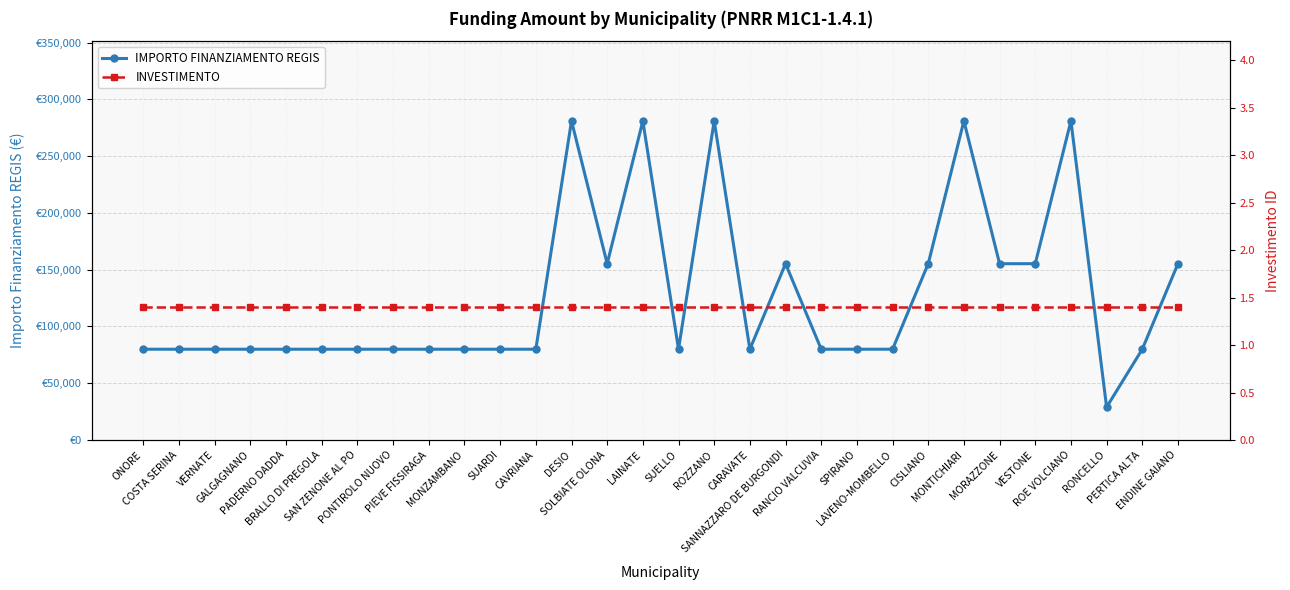

Reading left to right, what are all the values shown in this chart?

IMPORTO FINANZIAMENTO REGIS: ONORE=79922.0	COSTA SERINA=79922.0	VERNATE=79922.0	GALGAGNANO=79922.0	PADERNO DADDA=79922.0	BRALLO DI PREGOLA=79922.0	SAN ZENONE AL PO=79922.0	PONTIROLO NUOVO=79922.0	PIEVE FISSIRAGA=79922.0	MONZAMBANO=79922.0	SUARDI=79922.0	CAVRIANA=79922.0	DESIO=280932.0	SOLBIATE OLONA=155234.0	LAINATE=280932.0	SUELLO=79922.0	ROZZANO=280932.0	CARAVATE=79922.0	SANNAZZARO DE BURGONDI=155234.0	RANCIO VALCUVIA=79922.0	SPIRANO=79922.0	LAVENO-MOMBELLO=79922.0	CISLIANO=155234.0	MONTICHIARI=280932.0	MORAZZONE=155234.0	VESTONE=155234.0	ROE VOLCIANO=280932.0	RONCELLO=28902.0	PERTICA ALTA=79922.0	ENDINE GAIANO=155234.0
INVESTIMENTO: ONORE=1.4	COSTA SERINA=1.4	VERNATE=1.4	GALGAGNANO=1.4	PADERNO DADDA=1.4	BRALLO DI PREGOLA=1.4	SAN ZENONE AL PO=1.4	PONTIROLO NUOVO=1.4	PIEVE FISSIRAGA=1.4	MONZAMBANO=1.4	SUARDI=1.4	CAVRIANA=1.4	DESIO=1.4	SOLBIATE OLONA=1.4	LAINATE=1.4	SUELLO=1.4	ROZZANO=1.4	CARAVATE=1.4	SANNAZZARO DE BURGONDI=1.4	RANCIO VALCUVIA=1.4	SPIRANO=1.4	LAVENO-MOMBELLO=1.4	CISLIANO=1.4	MONTICHIARI=1.4	MORAZZONE=1.4	VESTONE=1.4	ROE VOLCIANO=1.4	RONCELLO=1.4	PERTICA ALTA=1.4	ENDINE GAIANO=1.4